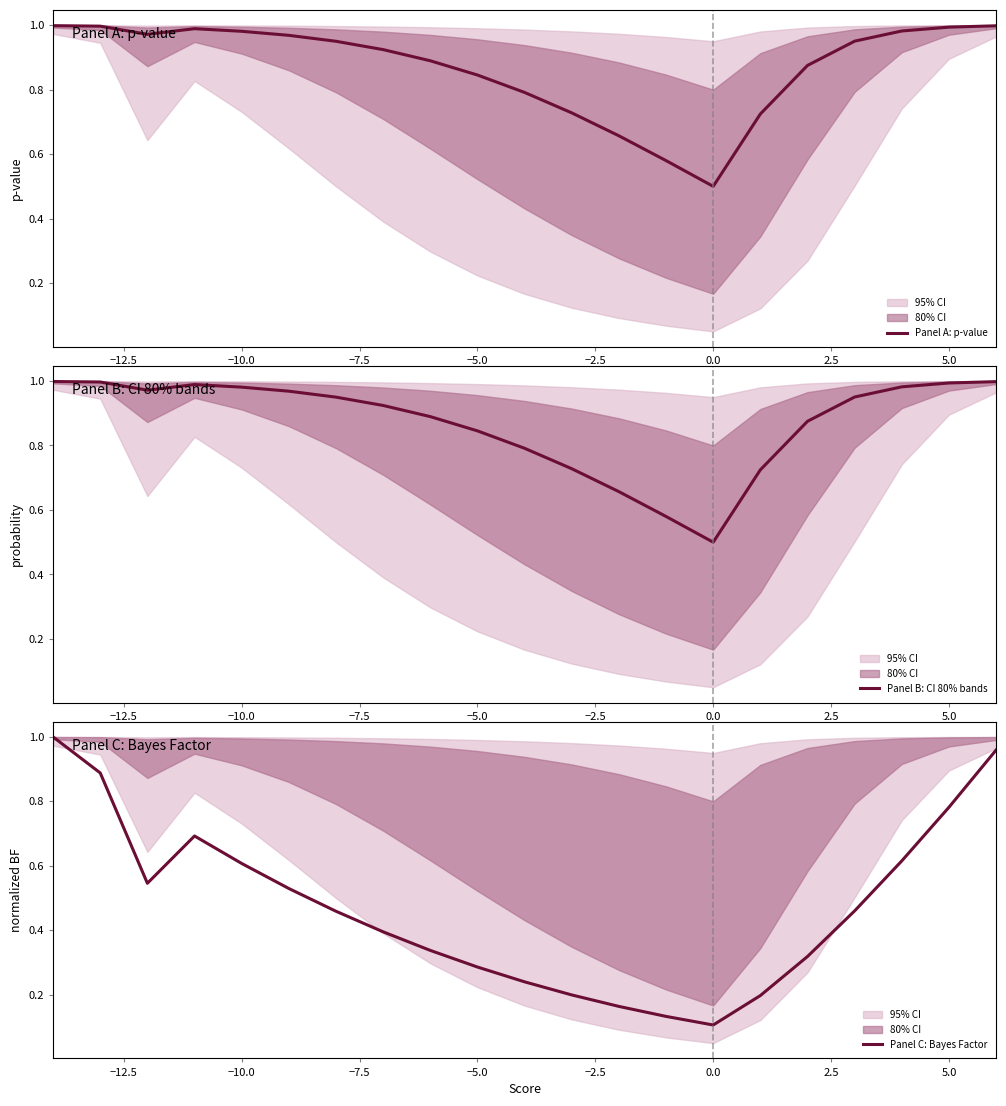

What is the difference between the maximum and minimum values in the Panel B: CI 80% bands series?

0.5